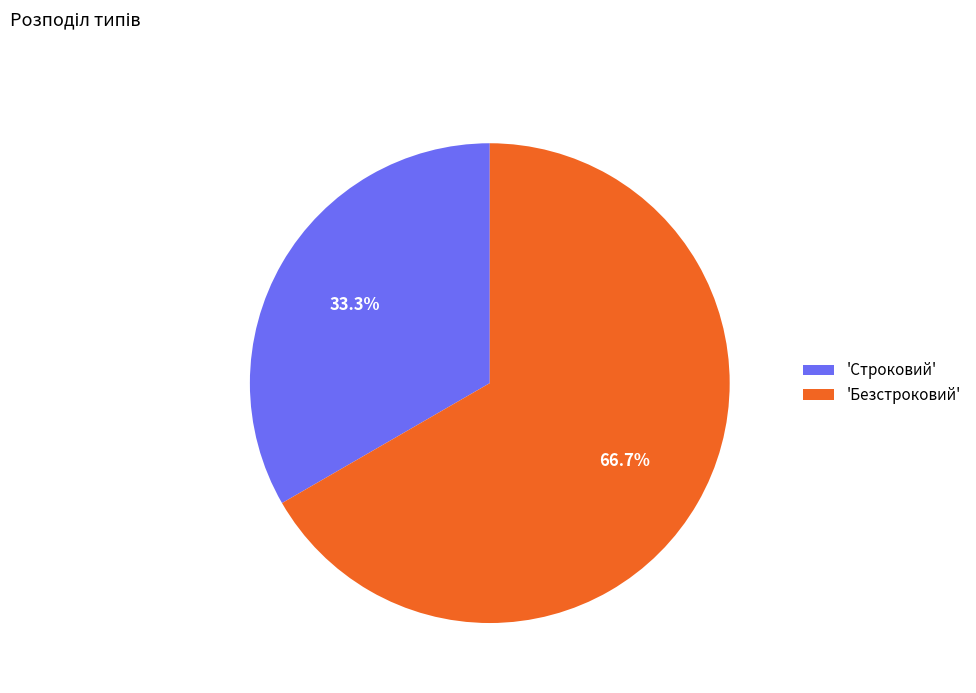

Which category accounts for the majority?

'Безстроковий'